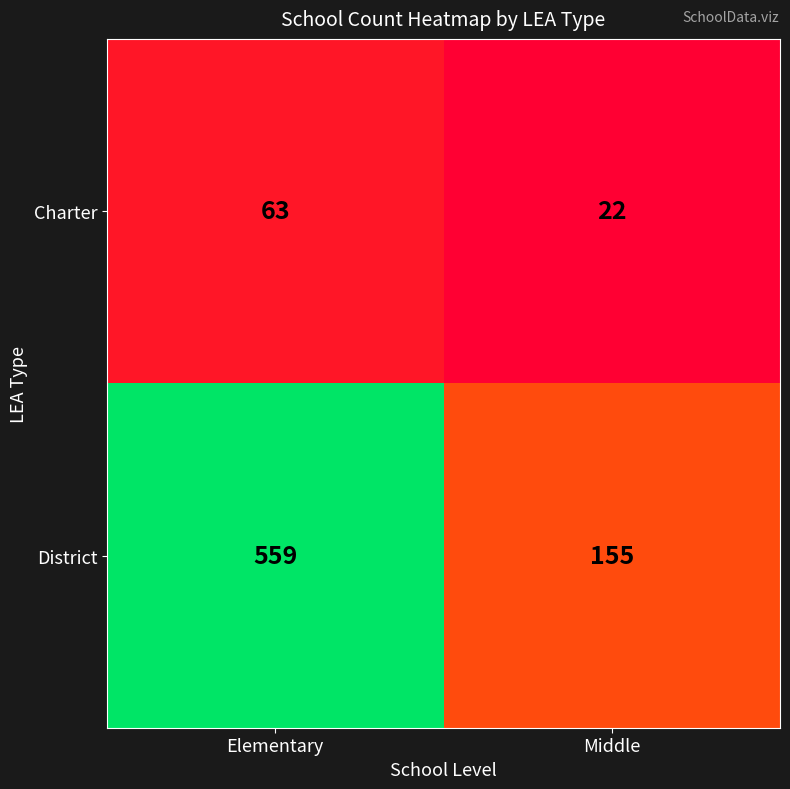

At which label is Charter closest to 42?

Middle